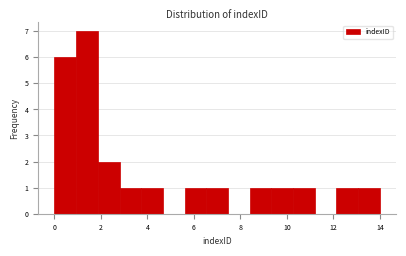

Over which range of the x-axis is the bar tallest?

1.0 to 1.8